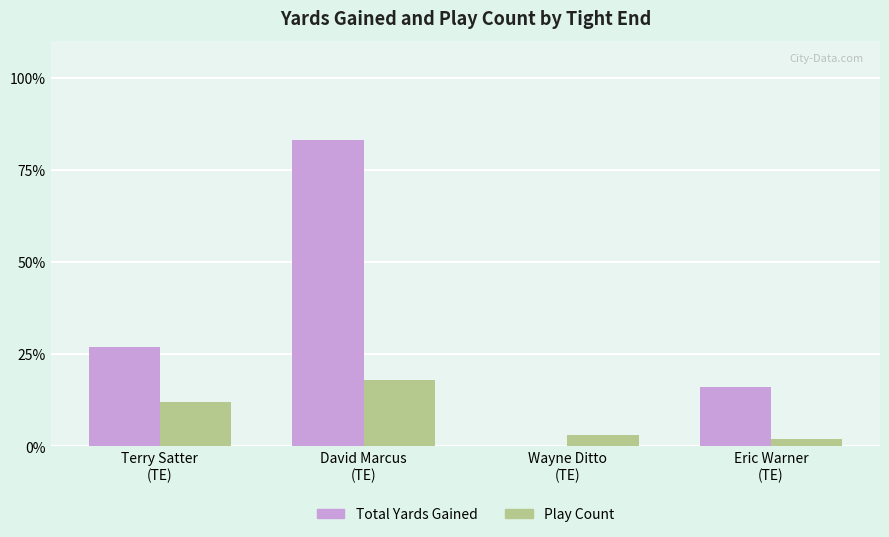

Reading right to left, transcribe all the data shown in this chart.

Total Yards Gained: Eric Warner
(TE)=16	Wayne Ditto
(TE)=0	David Marcus
(TE)=83	Terry Satter
(TE)=27
Play Count: Eric Warner
(TE)=2	Wayne Ditto
(TE)=3	David Marcus
(TE)=18	Terry Satter
(TE)=12